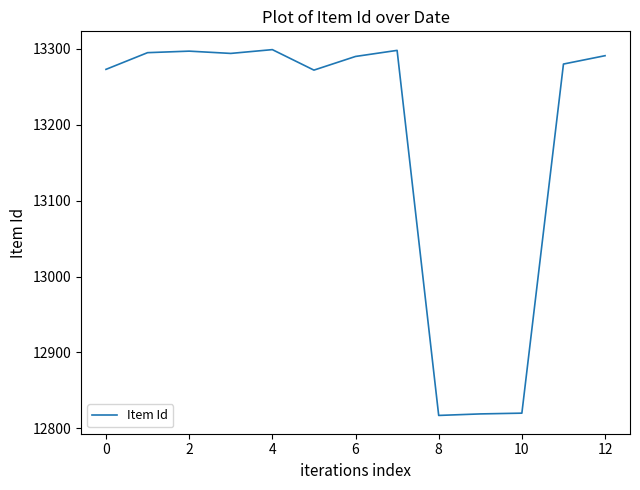

How many values are below 13290?

6